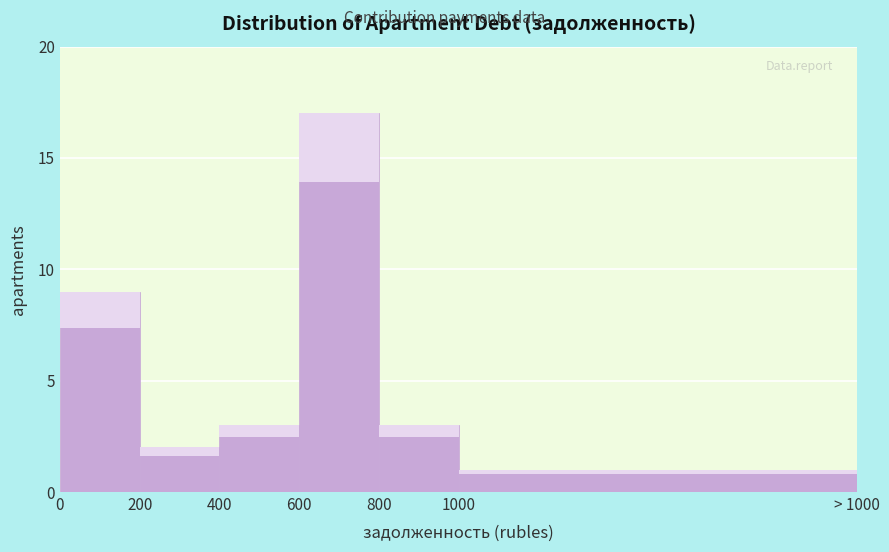

Reading right to left, list all the values displayed in this chart.

1	3	17	3	2	9